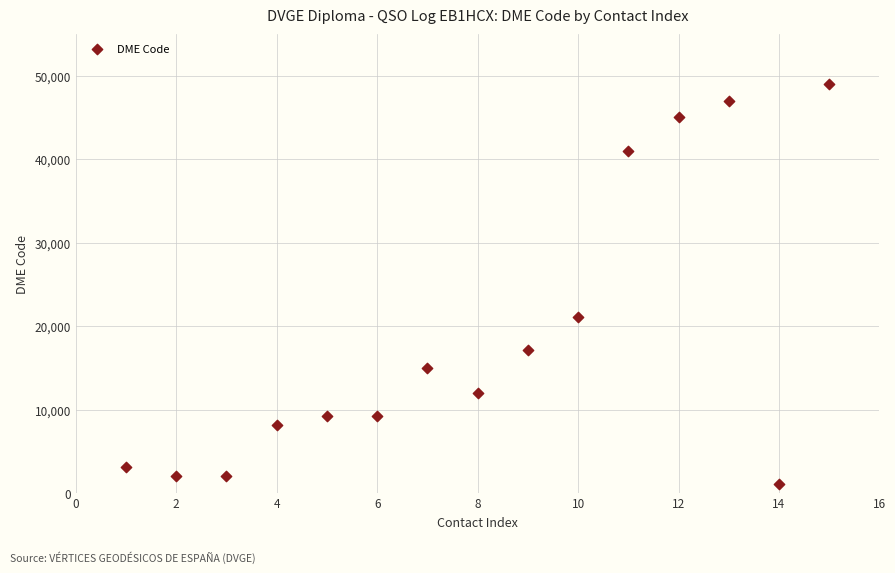

What Y value in the scatter plot is closest to 25036?

21078